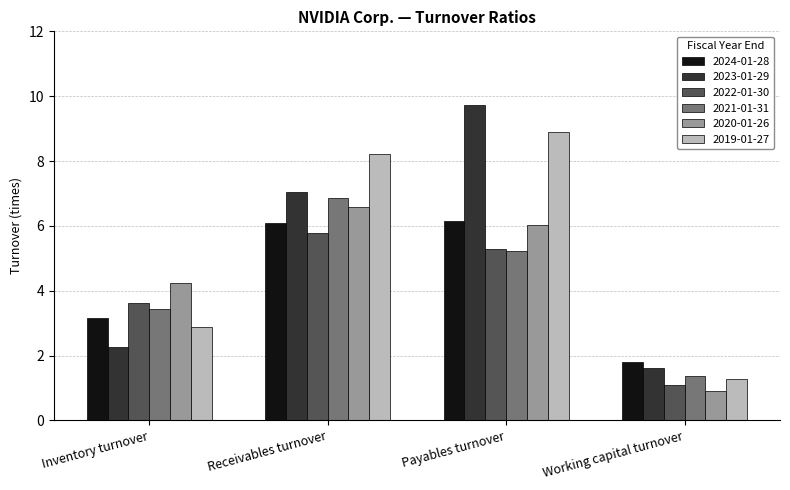

What is the difference between the maximum and second lowest values in the 2023-01-29 series?

7.5